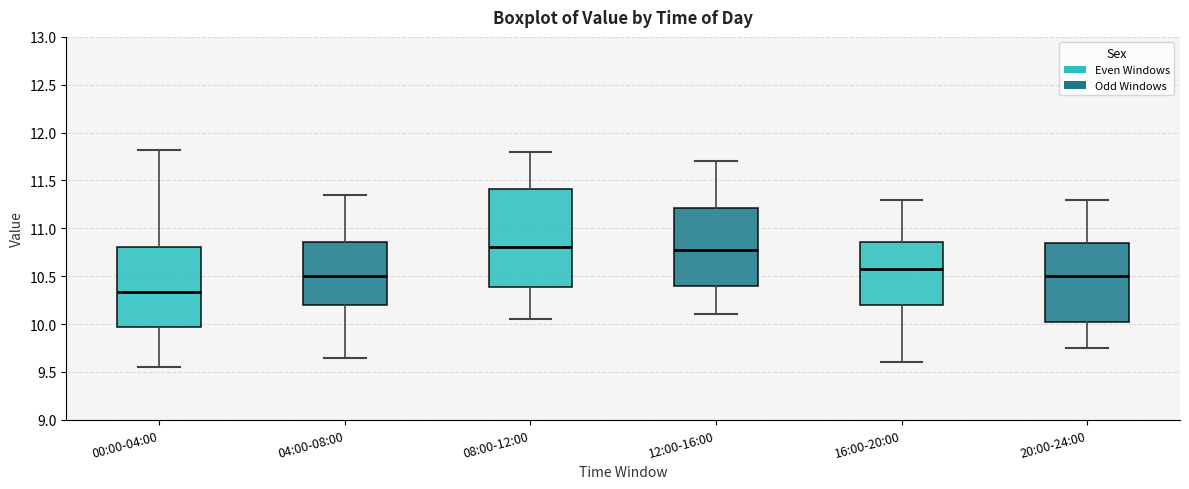

Reading left to right, read every box against the y-axis: the position of its median line, the range the box covers, and the ends of its whiskers. The values are not printed on the chart, so give them approximately, as read against the axis.

00:00-04:00: median 10.35, box 9.95 to 10.80, whiskers 9.55 to 11.80
04:00-08:00: median 10.50, box 10.20 to 10.85, whiskers 9.65 to 11.35
08:00-12:00: median 10.80, box 10.40 to 11.40, whiskers 10.05 to 11.80
12:00-16:00: median 10.80, box 10.40 to 11.20, whiskers 10.10 to 11.70
16:00-20:00: median 10.60, box 10.20 to 10.85, whiskers 9.60 to 11.30
20:00-24:00: median 10.50, box 10.05 to 10.85, whiskers 9.75 to 11.30